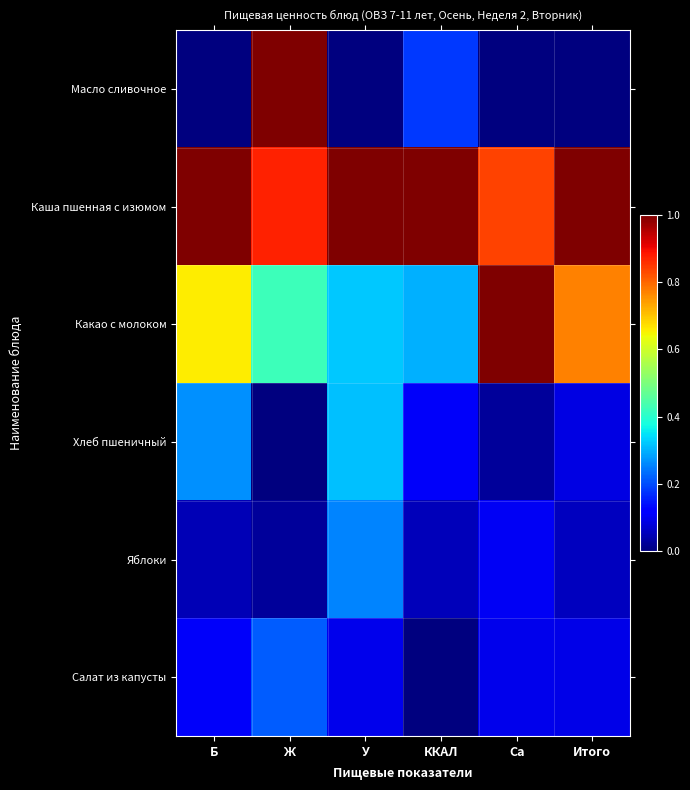

Reading left to right, extract all data points from this chart.

Масло сливочное: Б=0.0	Ж=1.0	У=0.0	ККАЛ=0.2	Ca=0.0	Итого=0.0
Каша пшенная с изюмом: Б=1.0	Ж=0.9	У=1.0	ККАЛ=1.0	Ca=0.8	Итого=1.0
Какао с молоком: Б=0.7	Ж=0.4	У=0.3	ККАЛ=0.3	Ca=1.0	Итого=0.8
Хлеб пшеничный: Б=0.3	Ж=0.0	У=0.3	ККАЛ=0.1	Ca=0.0	Итого=0.1
Яблоки: Б=0.1	Ж=0.0	У=0.3	ККАЛ=0.1	Ca=0.1	Итого=0.1
Салат из капусты: Б=0.1	Ж=0.2	У=0.1	ККАЛ=0.0	Ca=0.1	Итого=0.1